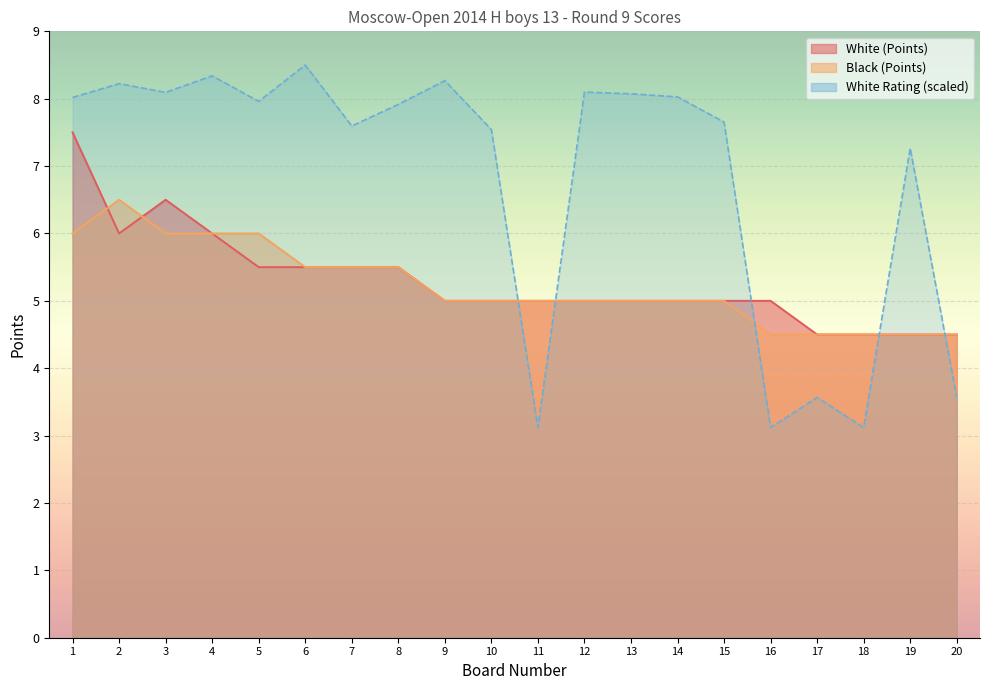

How many lines are shown in the chart?

3